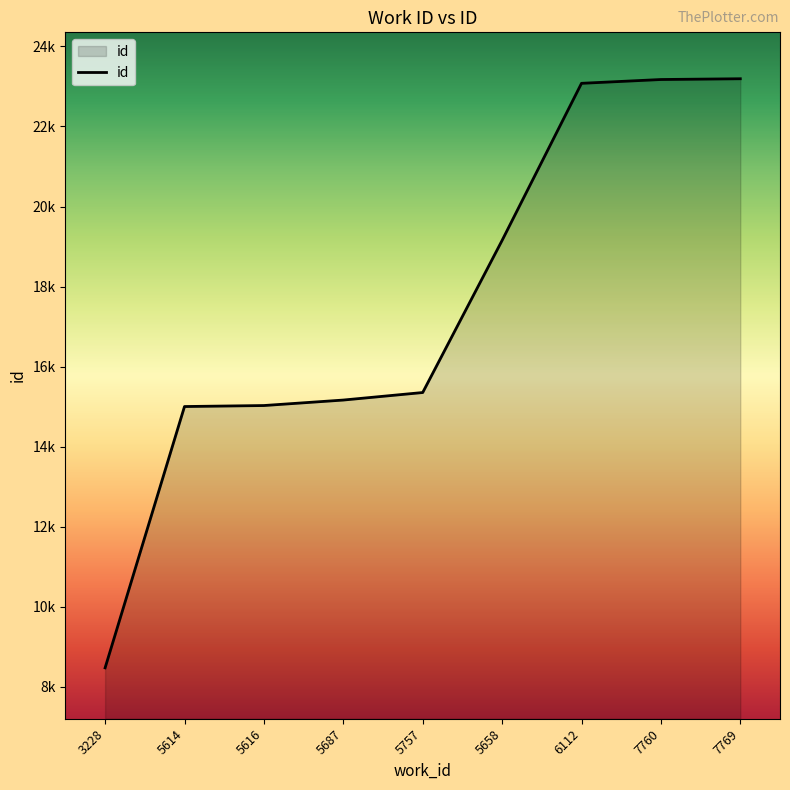

True or false: the data has more than 1 interior local peaks.

False